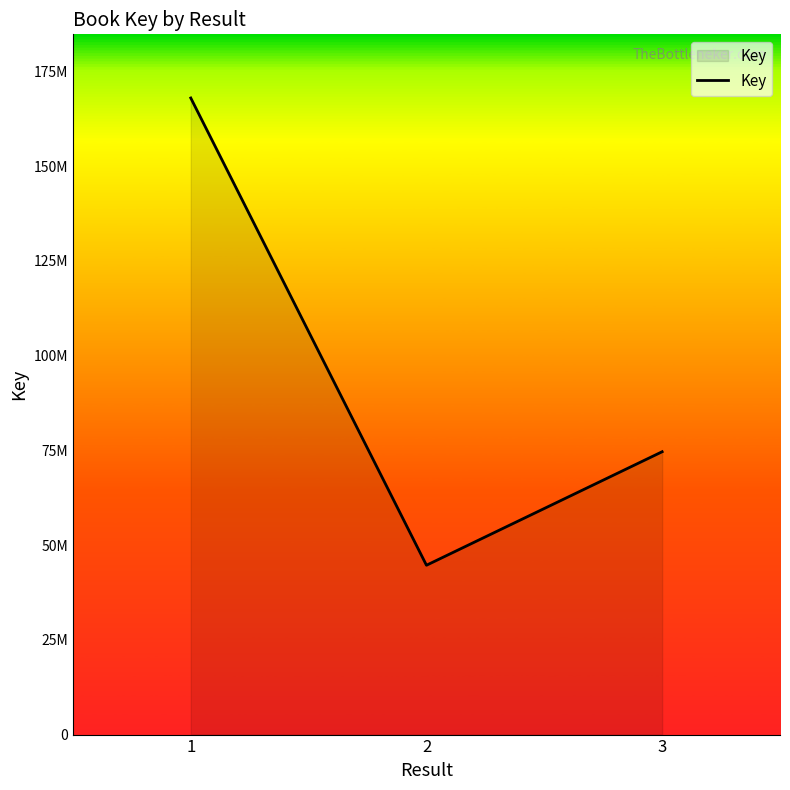

What is the change in value from 1 to 2?

-123319416